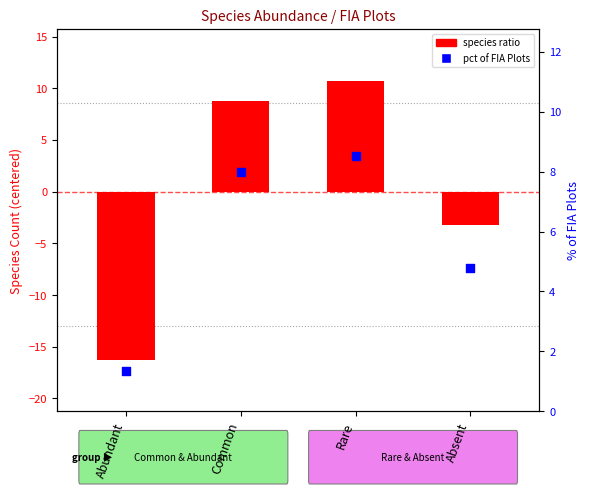

Which series contains the lowest Y value?

species ratio